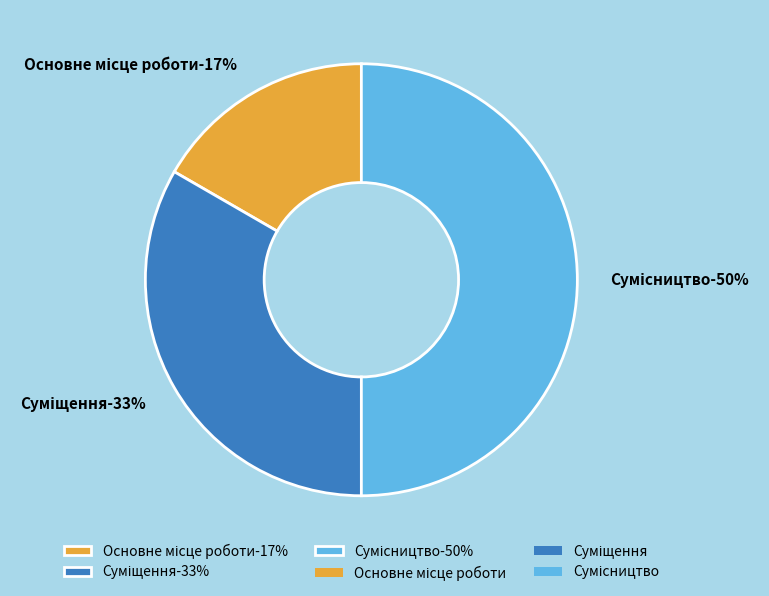

To the nearest percent, what portion does Основне місце роботи represent?

17%